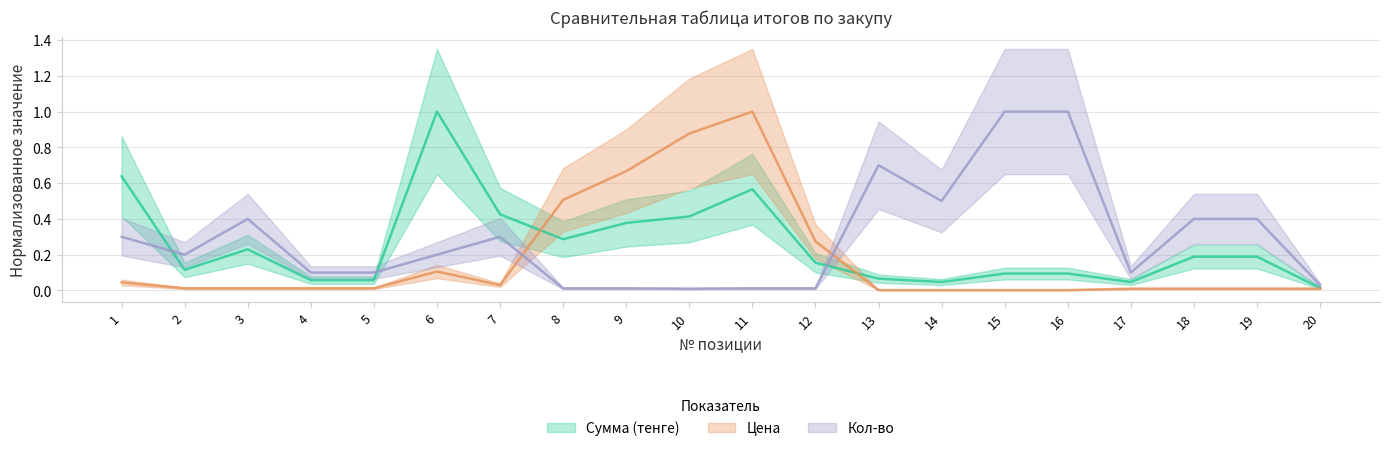

Where is Кол-во nearest to the value 0?

10